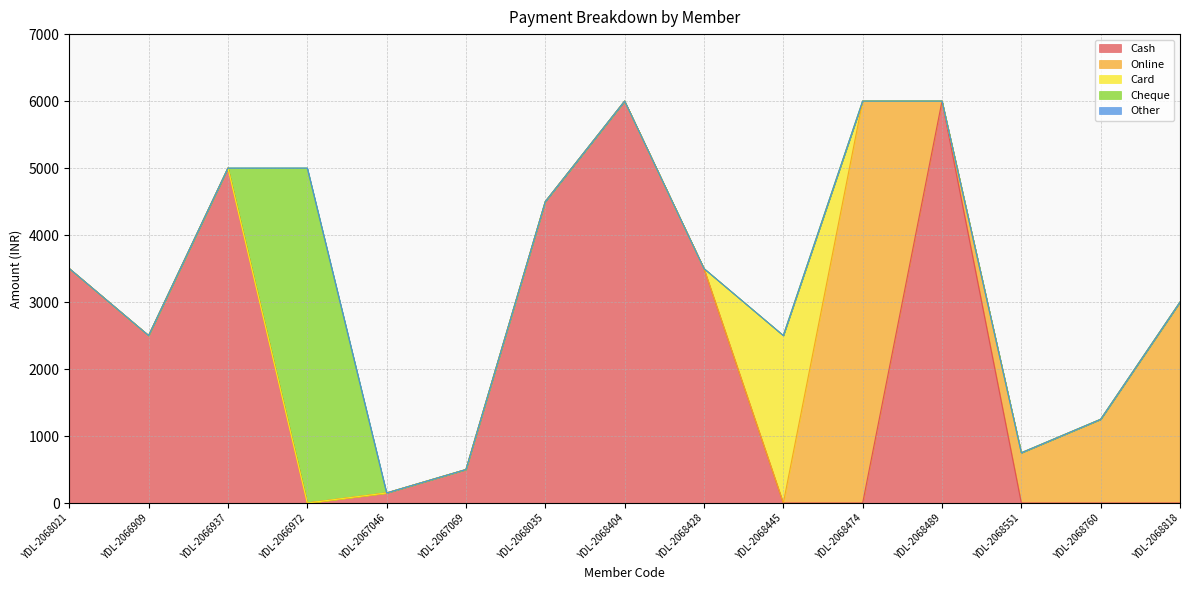

How many series are shown in this chart?

5